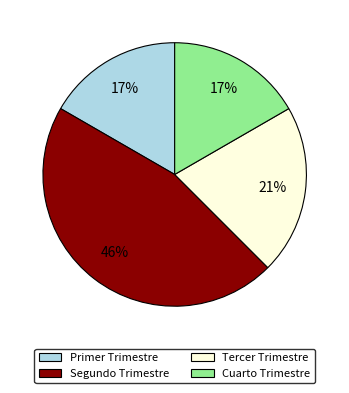

To the nearest percent, what is the average slice percentage?

25%